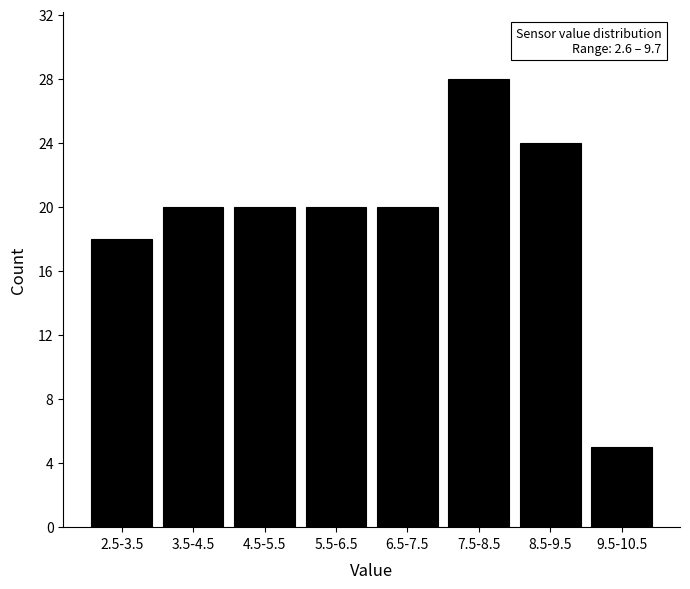

Reading left to right, what are all the values shown in this chart?

18	20	20	20	20	28	24	5